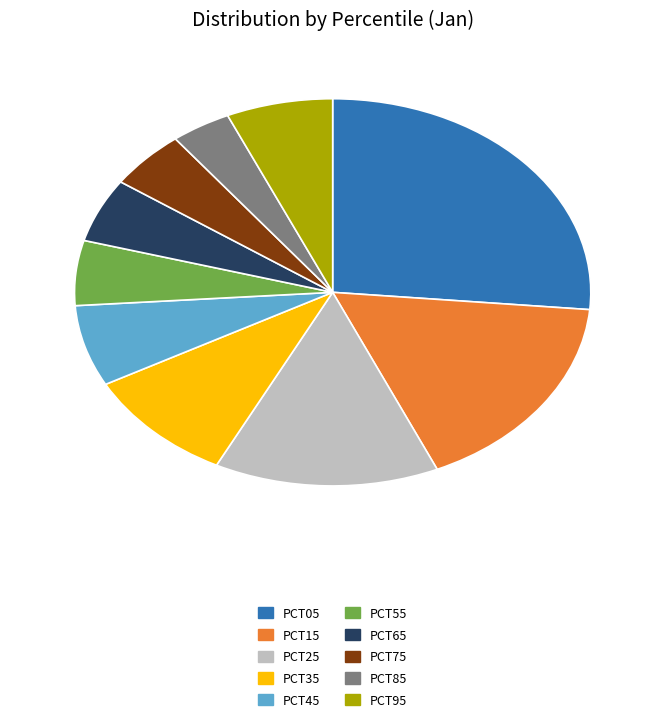

Does any single category account for the majority?

No